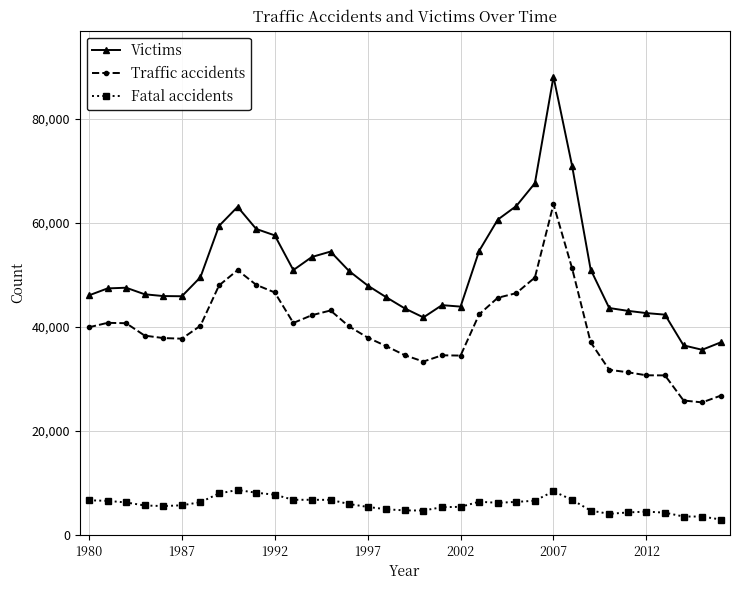

What is the maximum value for Traffic accidents?

63554